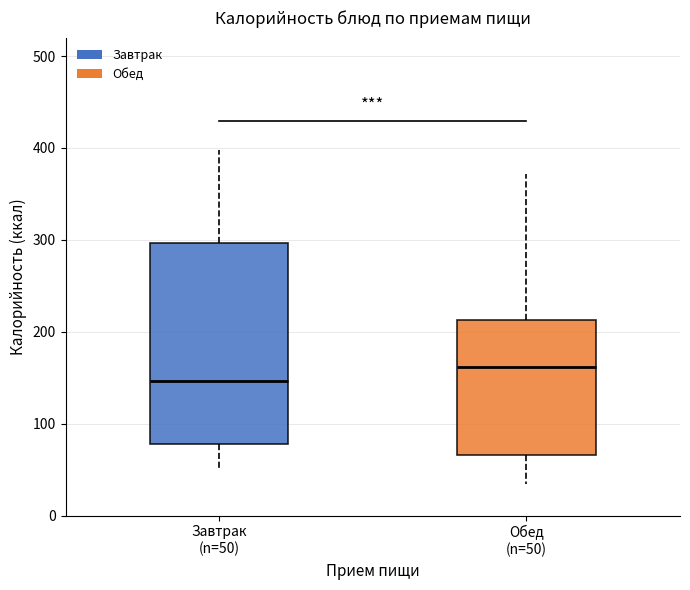

Where is the upper edge of the box for Завтрак (n=50) on the y-axis? The values are not printed on the chart, so give them approximately, as read against the axis.

300